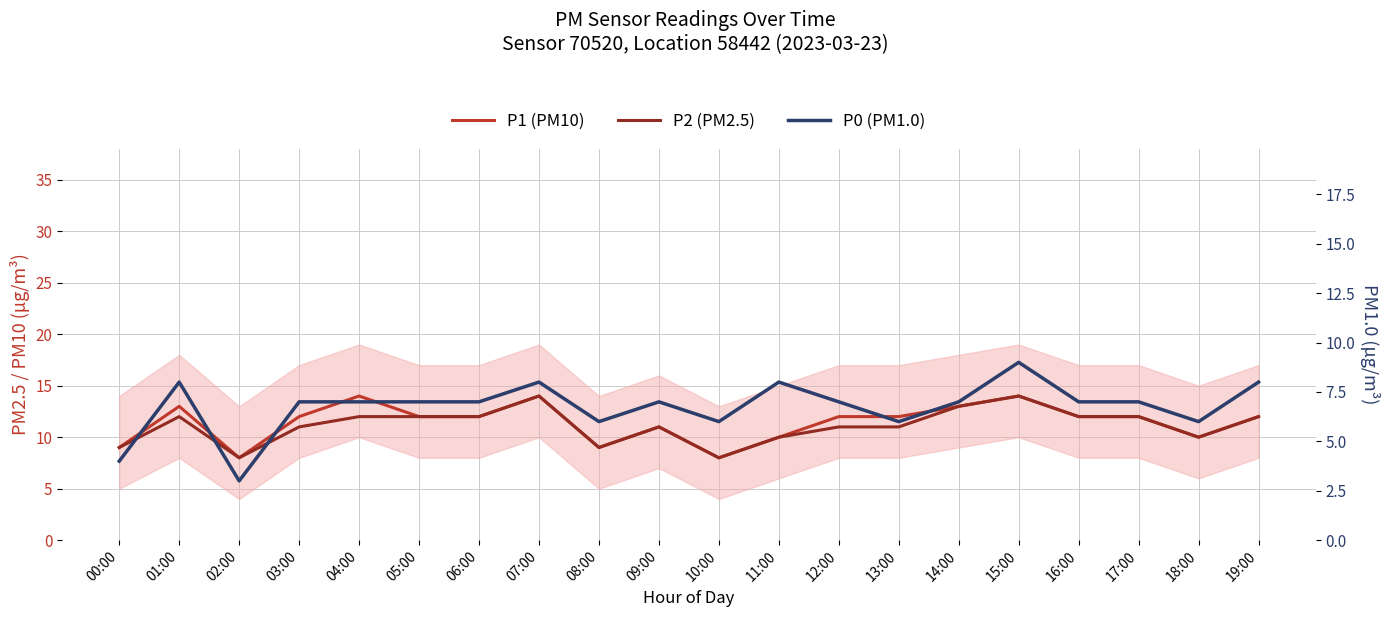

In P0 (PM1.0), how many points are higher than both neighbors (excluding endpoints)?

5